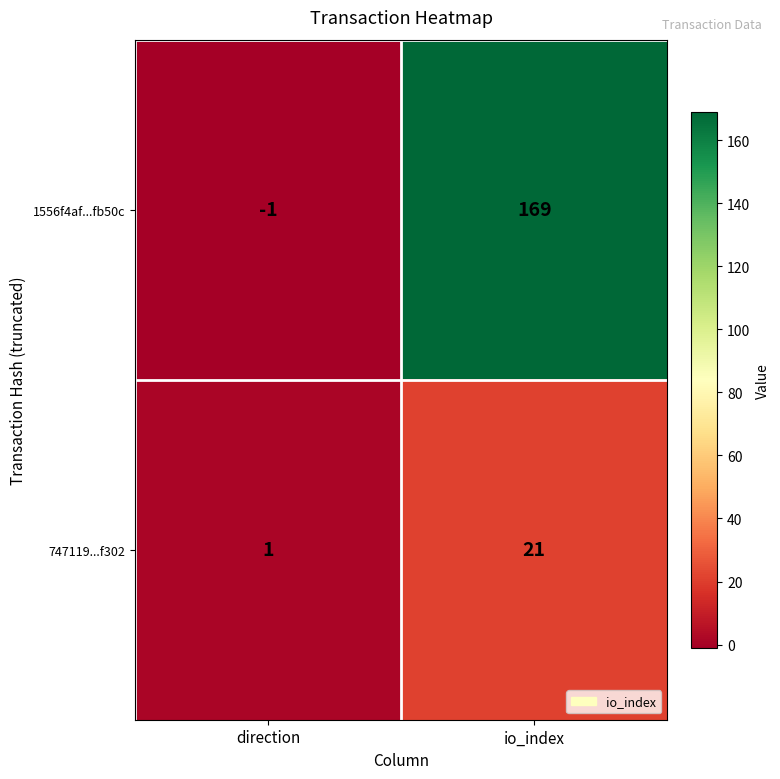

What is the difference between the highest and lowest values at direction?

2